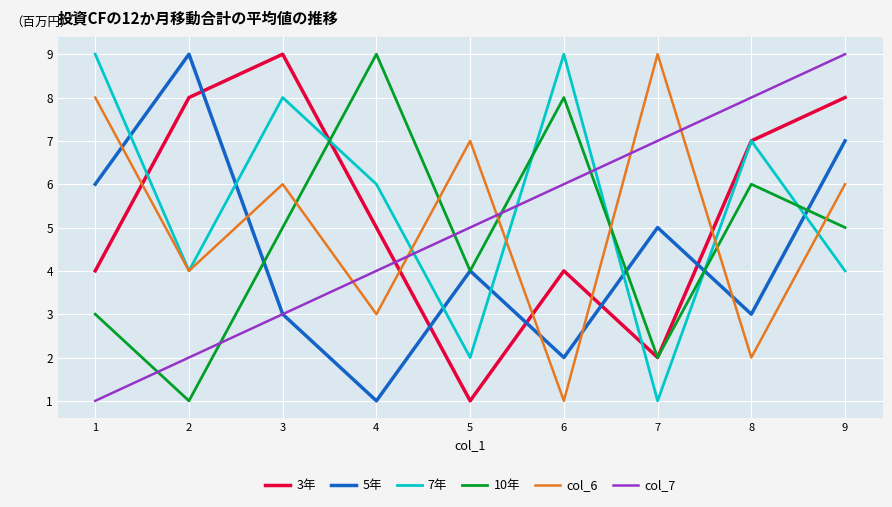

After their last crossing, which series has the higher values: 7年 or col_7?

col_7